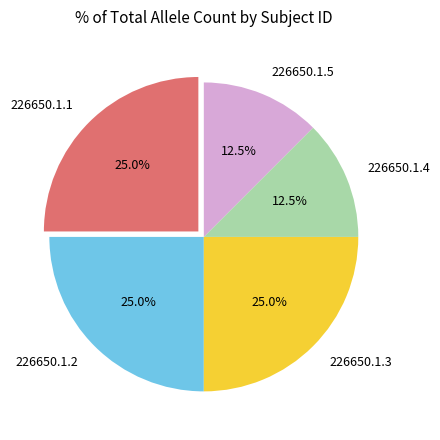

Approximately how many times larger is the value at 226650.1.2 compared to 226650.1.1?

1.0